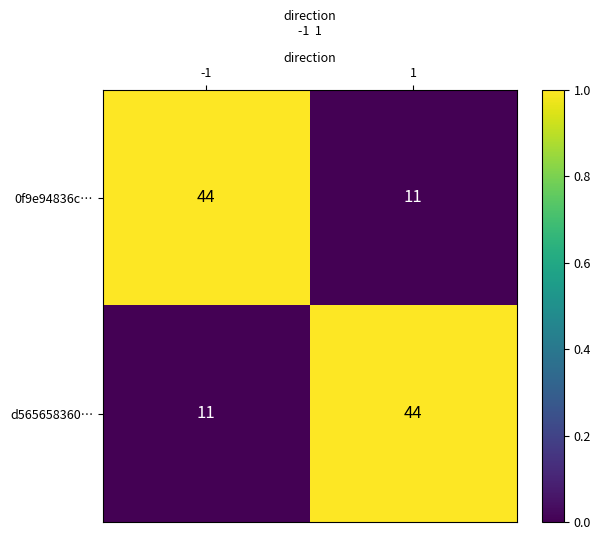

What is the total value across all series at -1?

55